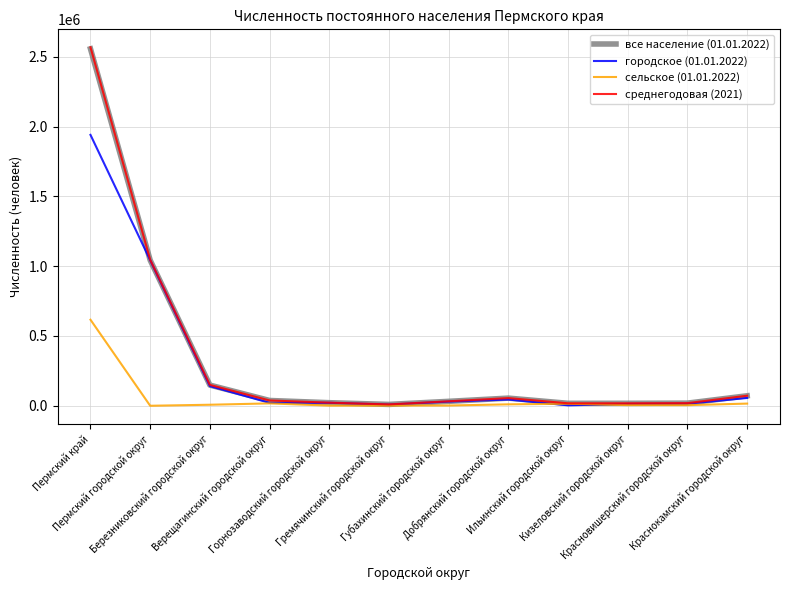

What is the minimum value for сельское (01.01.2022)?

7